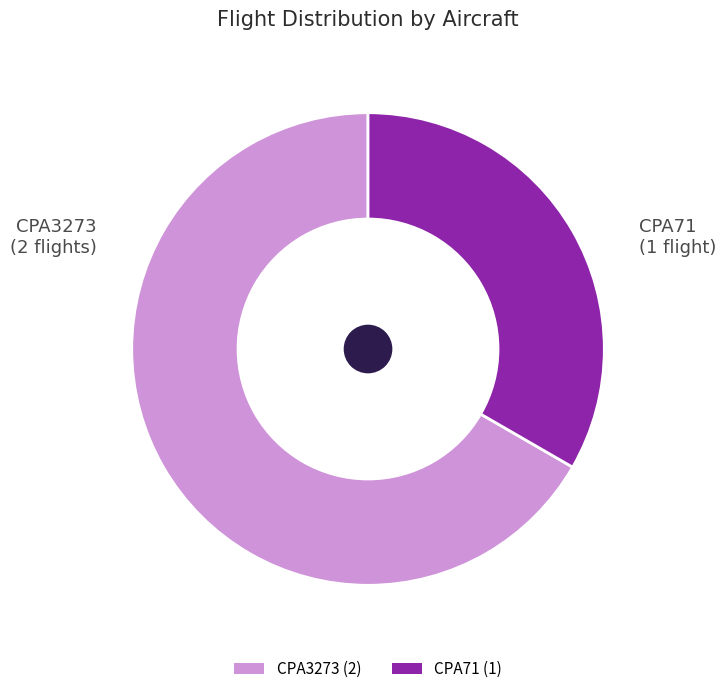

Does CPA3273 account for over 50% of the chart?

Yes